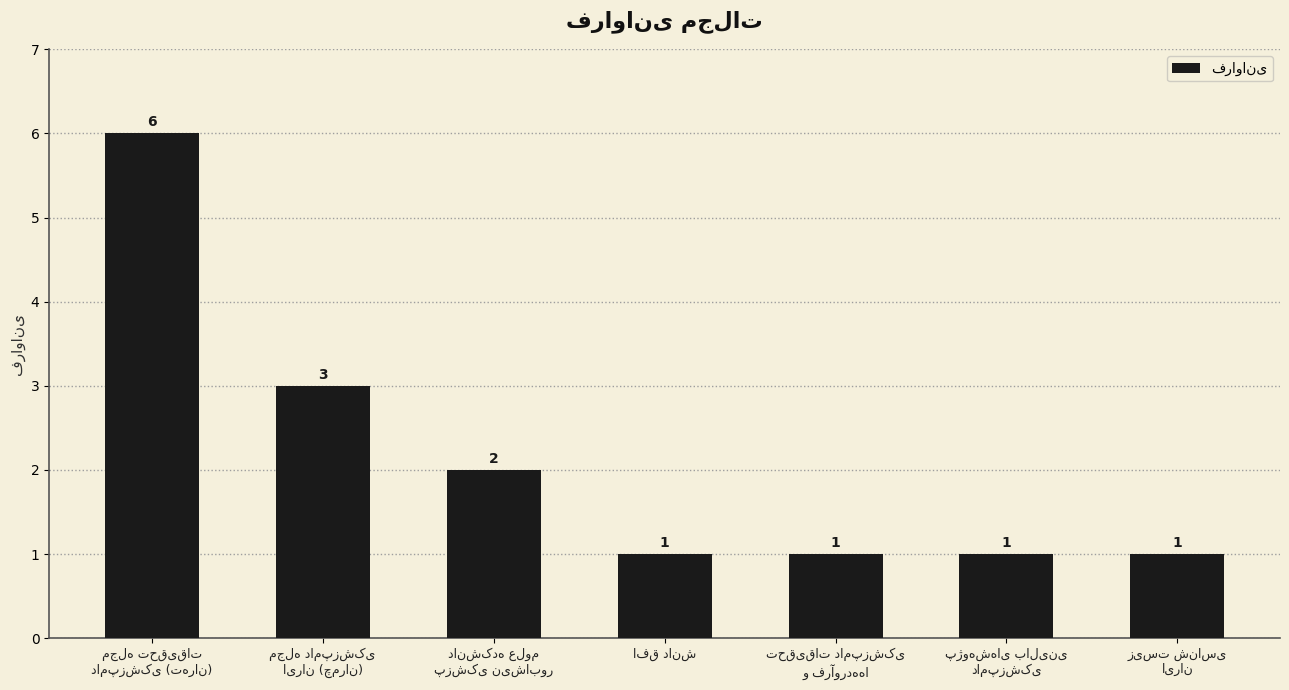

Does the chart contain stacked bars?

No